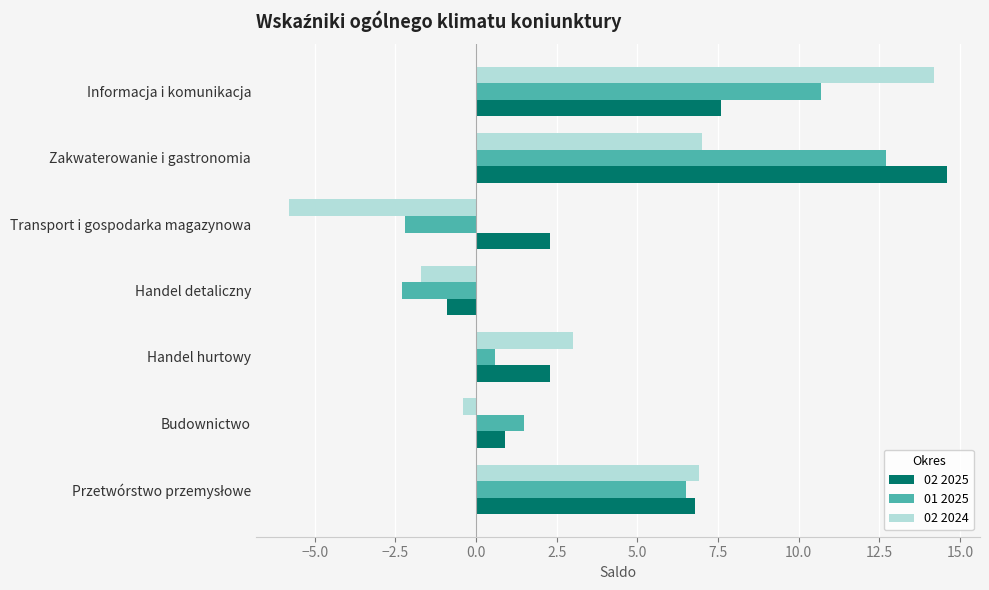

At which label is 02 2024 closest to 4?

Handel hurtowy